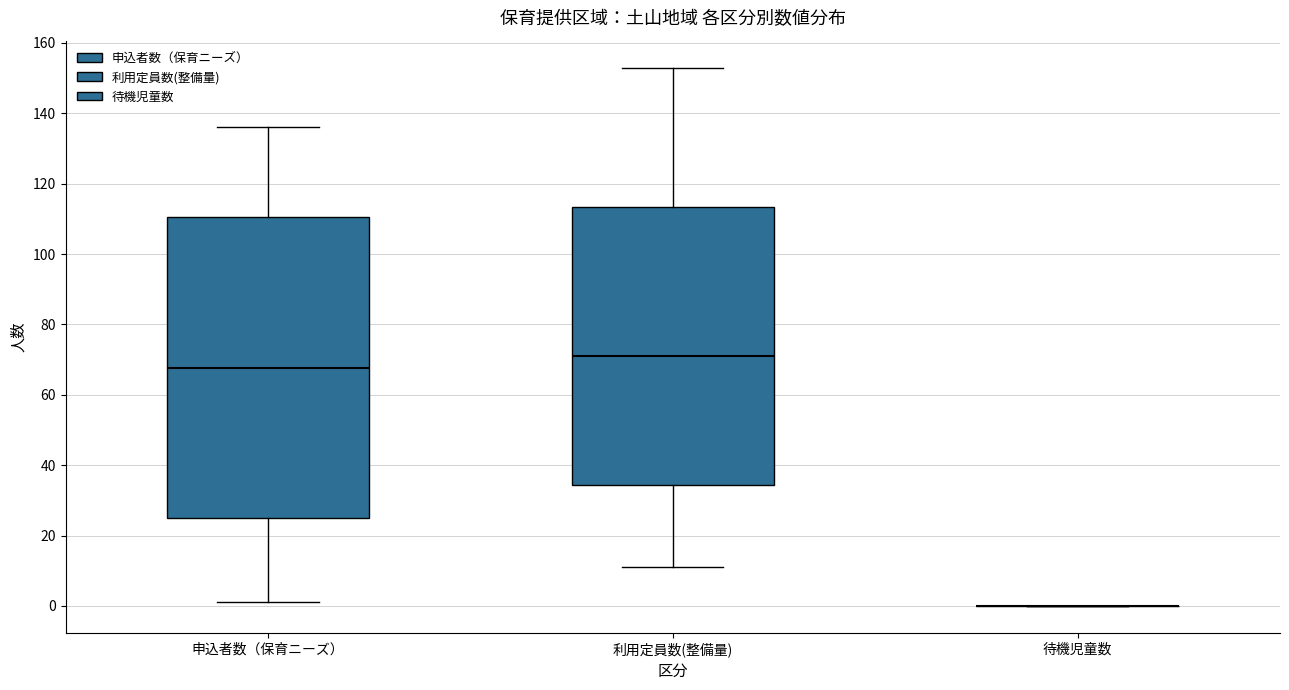

Which box is the tallest, from its lower edge to its upper edge?

申込者数（保育ニーズ）